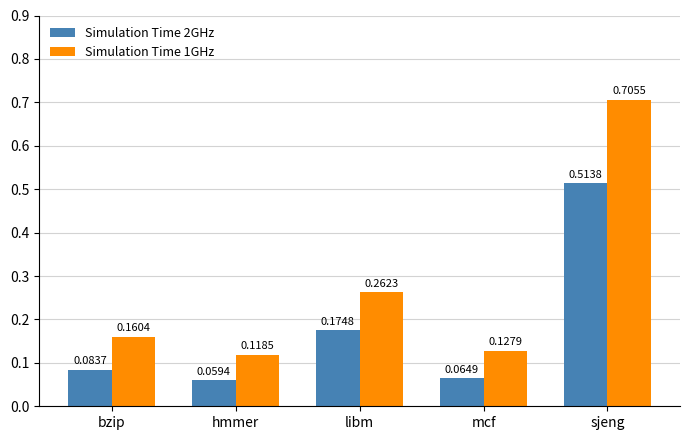

How many data points does each series have?

5